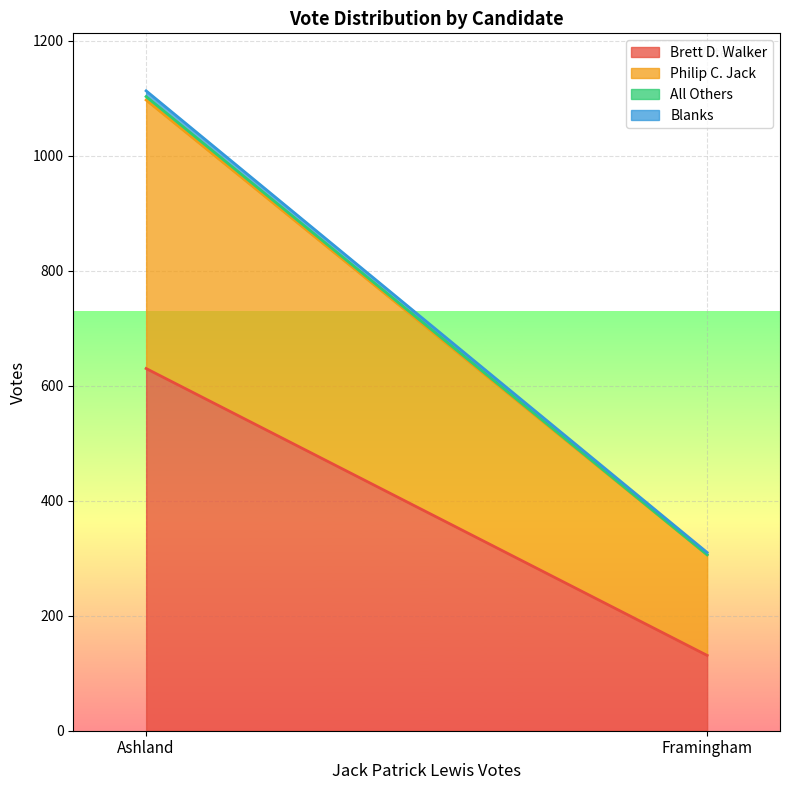

What is the difference between the All Others values at Framingham and Ashland?

6